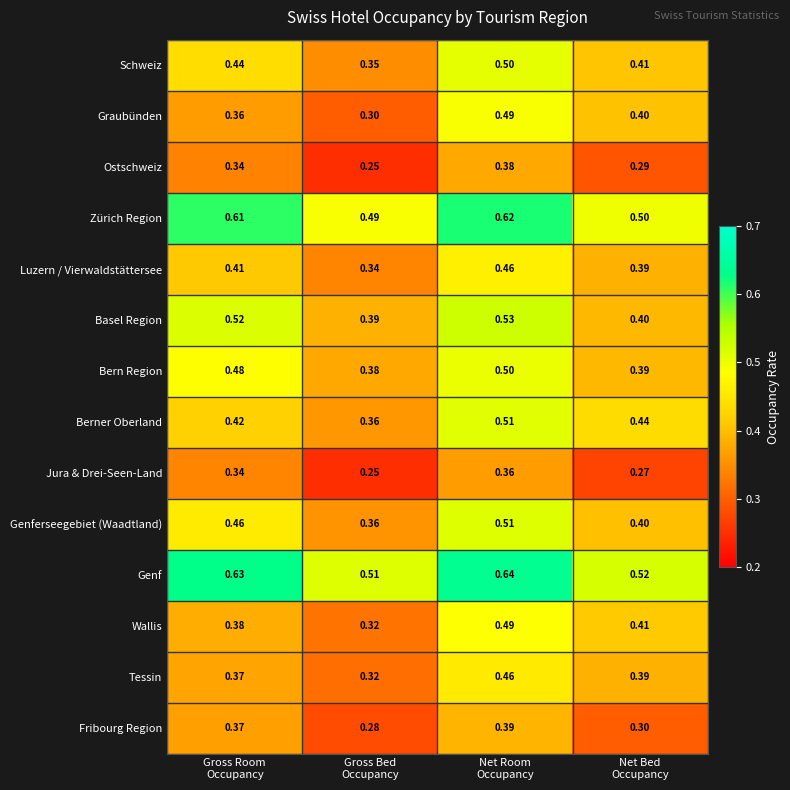

Which series has the largest total across all categories?

Genf